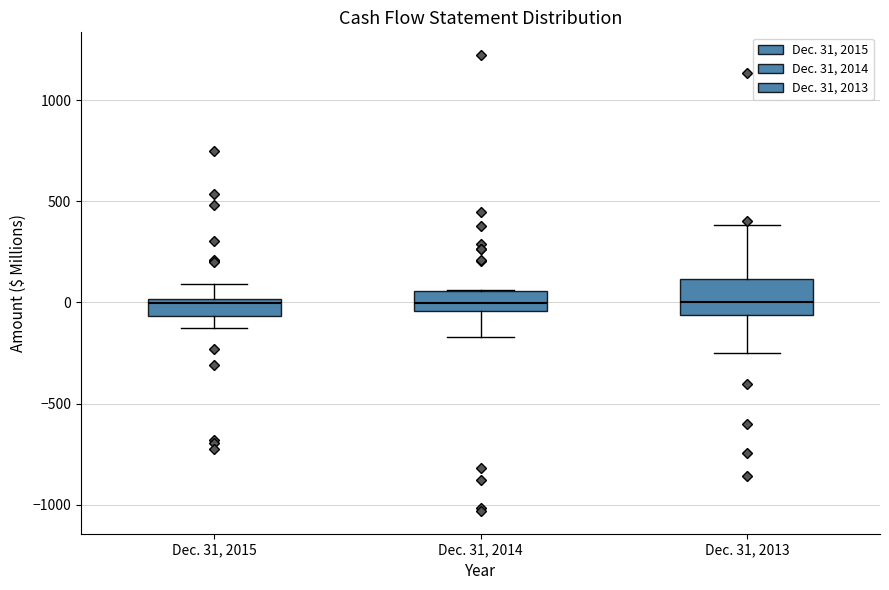

Reading left to right, read every box against the y-axis: the position of its median line, the range the box covers, and the ends of its whiskers. The values are not printed on the chart, so give them approximately, as read against the axis.

Dec. 31, 2015: median 0 (just below the box's upper edge), box -50 to 0, whiskers -150 to 100
Dec. 31, 2014: median 0, box -50 to 50, whiskers -150 to 50
Dec. 31, 2013: median 0, box -50 to 100, whiskers -250 to 400